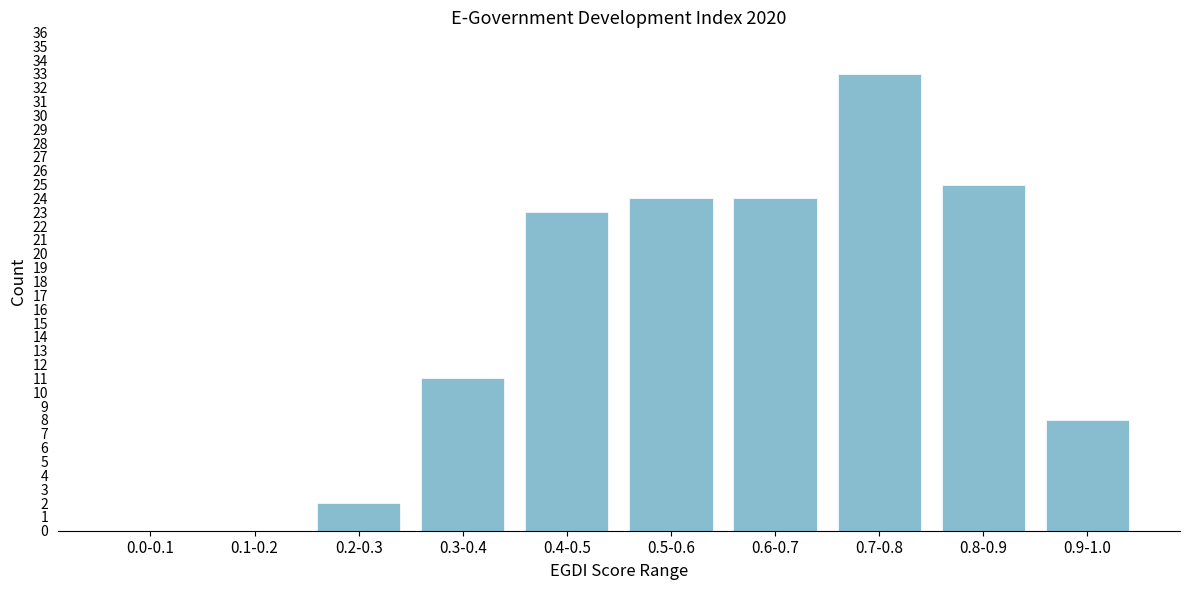

Reading left to right, transcribe all the data shown in this chart.

0.0-0.1=0	0.1-0.2=0	0.2-0.3=2	0.3-0.4=11	0.4-0.5=23	0.5-0.6=24	0.6-0.7=24	0.7-0.8=33	0.8-0.9=25	0.9-1.0=8